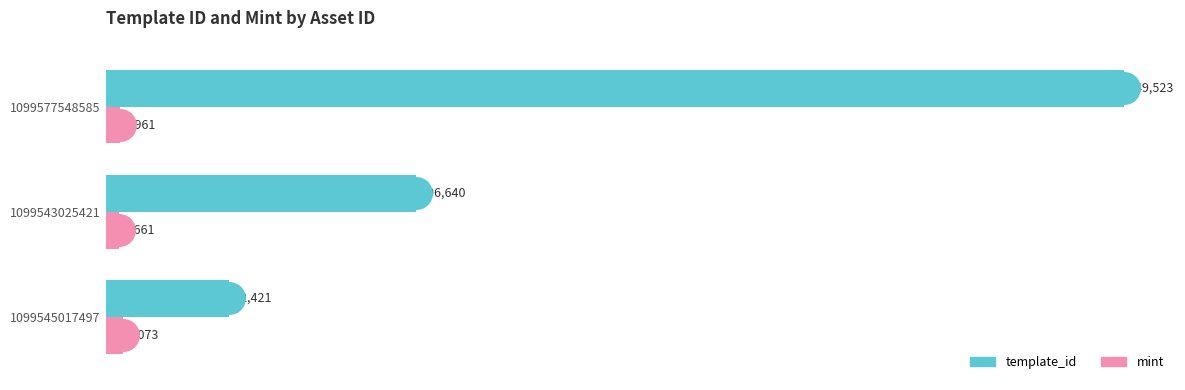

Count the mint values in the range 4661 to 6073.

3